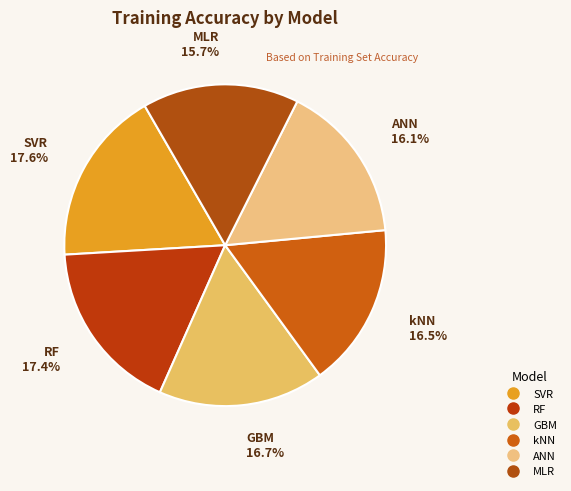

How many segments does this pie chart have?

6